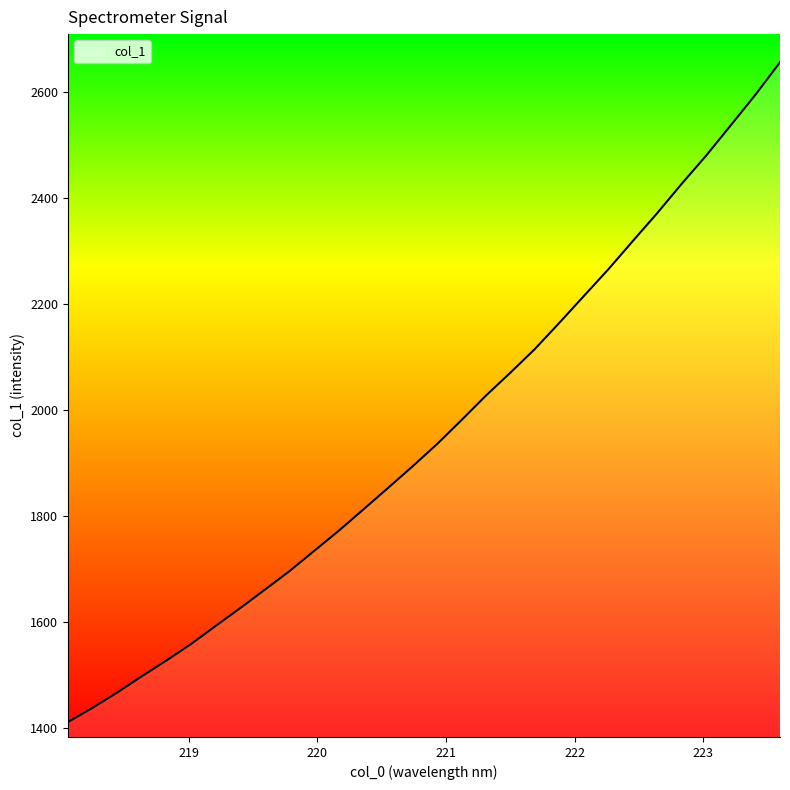

How many lines are shown in the chart?

1